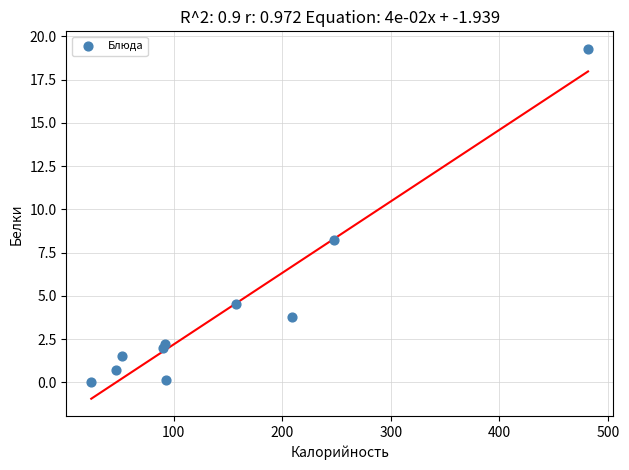

What is the average X value?

149.3